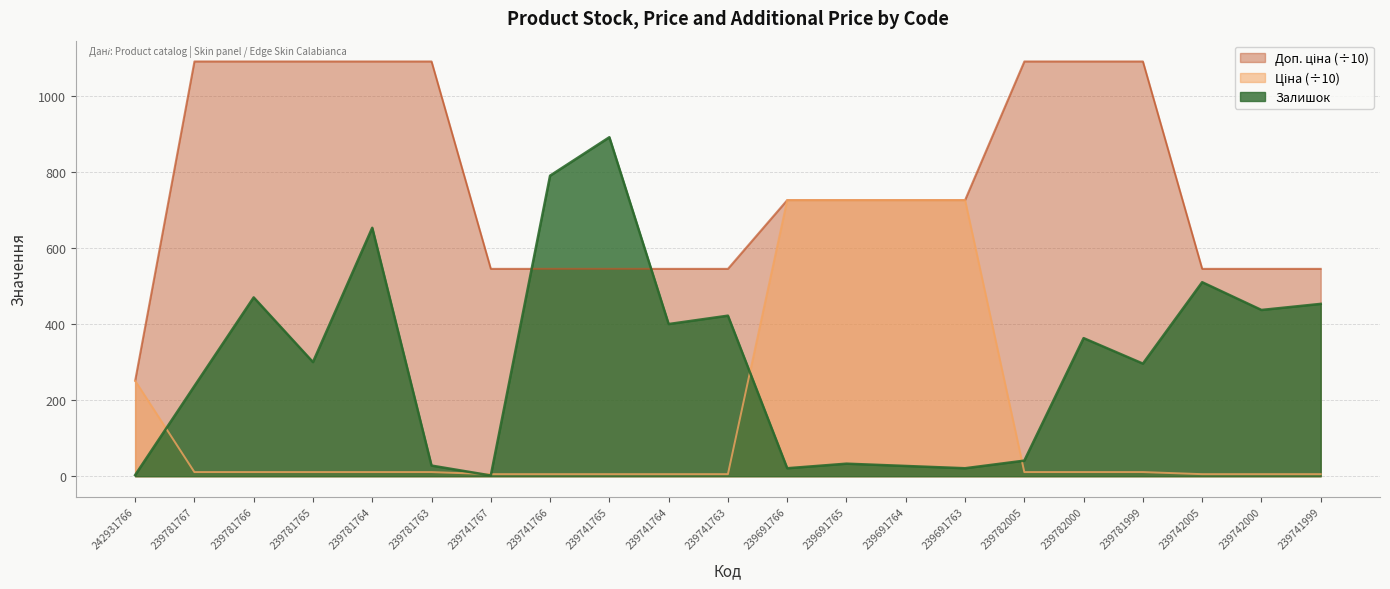

What is the label of the 14th point from the left?

239691764